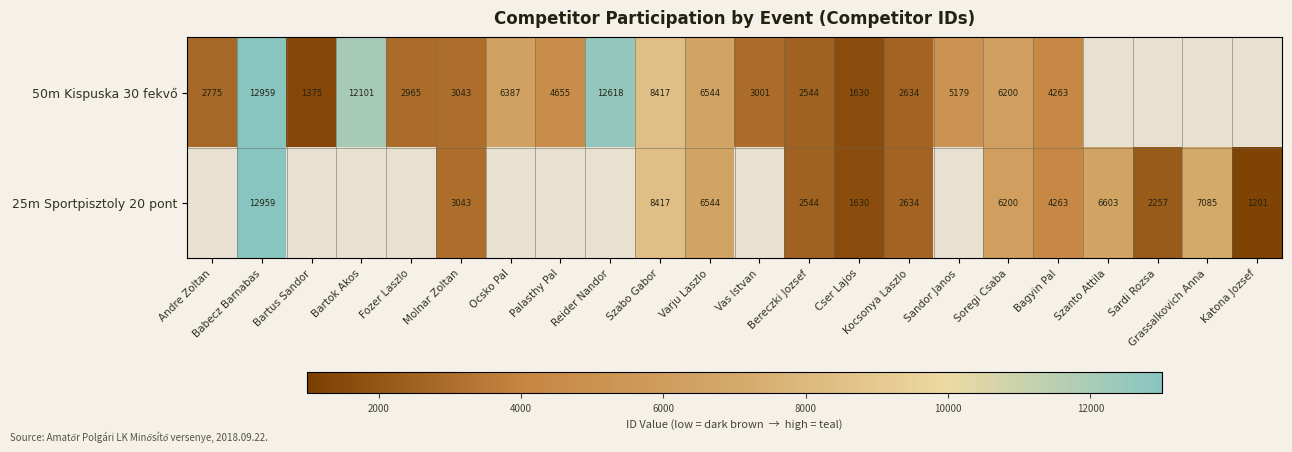

At which category is the sum across all series the highest?

Babecz Barnabas